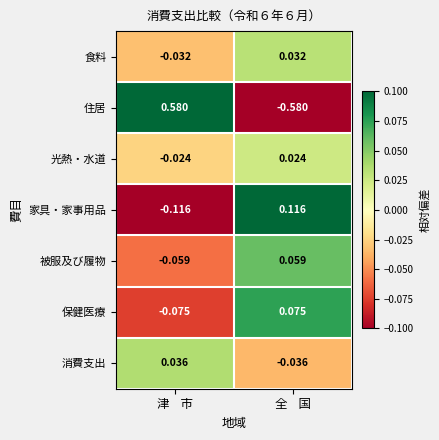

At 全    国, list the series in order from largest to smallest.

家具・家事用品, 保健医療, 被服及び履物, 食料, 光熱・水道, 消費支出, 住居